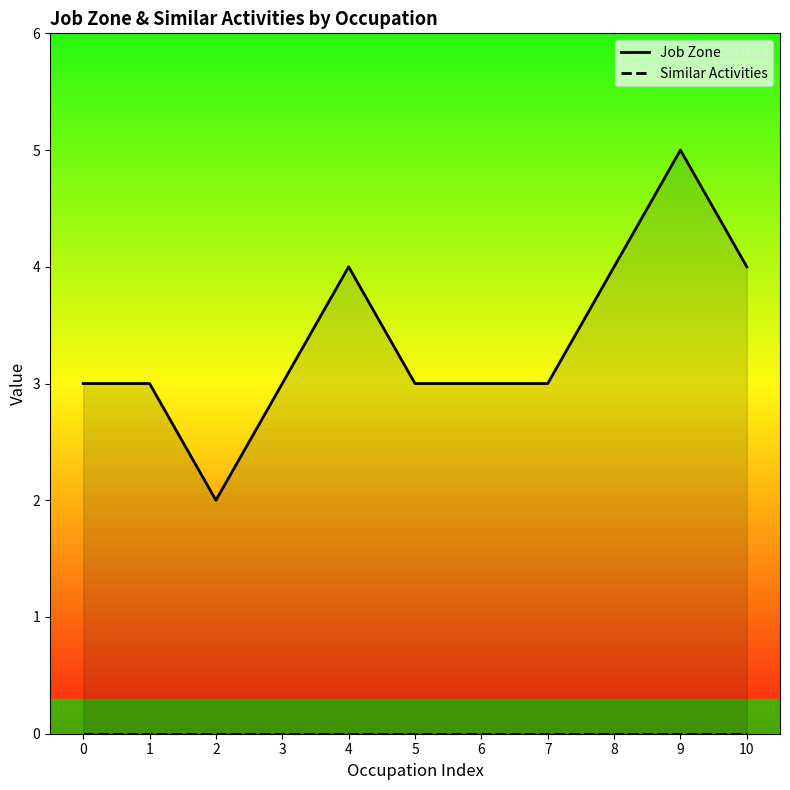

What is the difference between the maximum and minimum values in the Job Zone series?

3